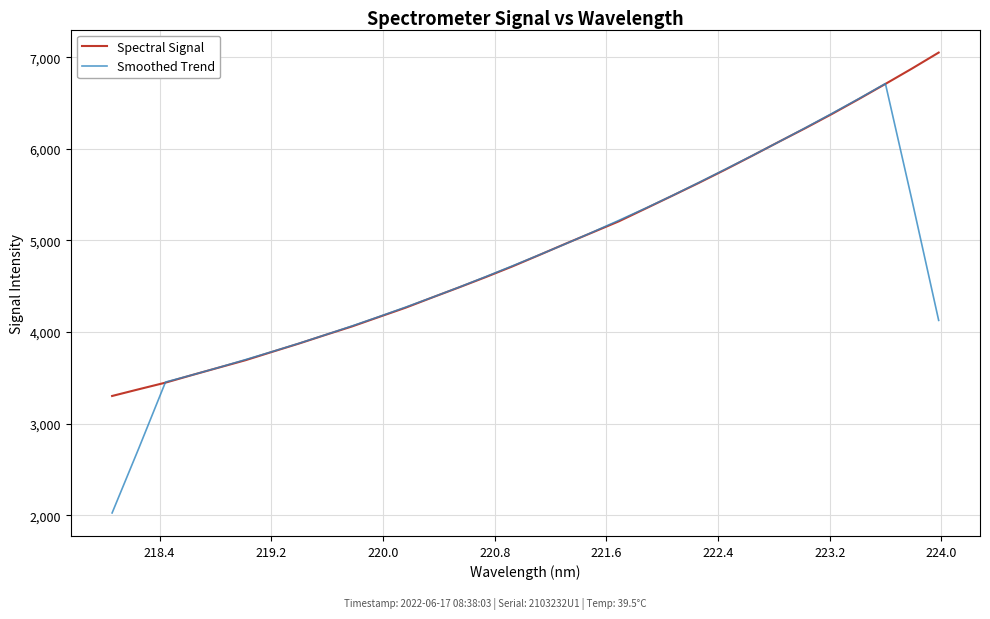

Does the chart have visible grid lines?

Yes